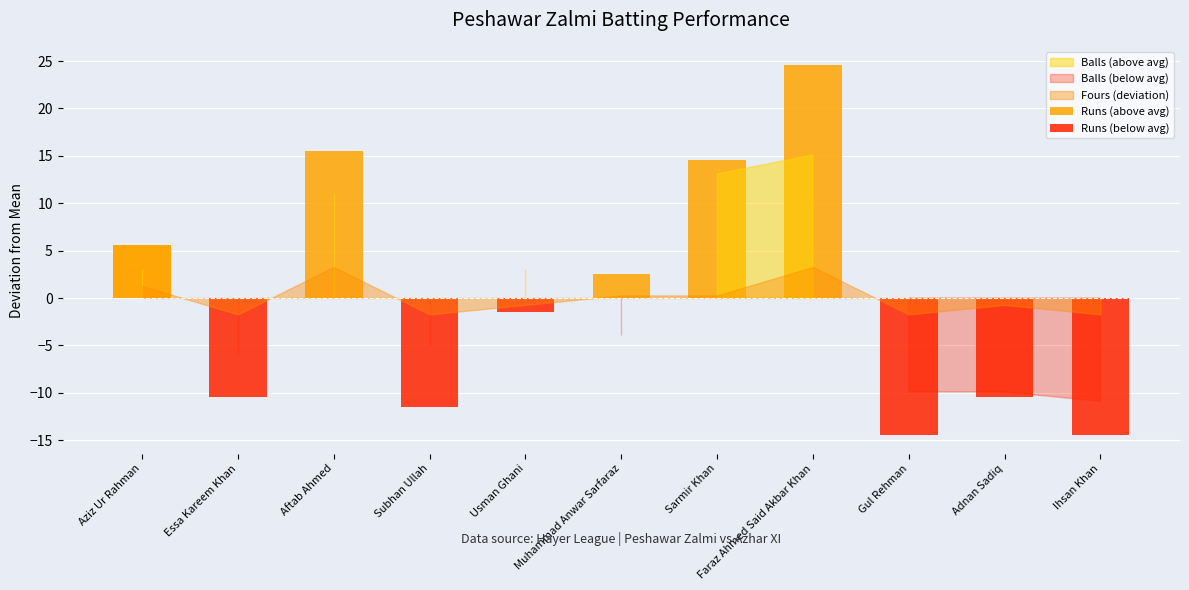

Are the bars horizontal?

No